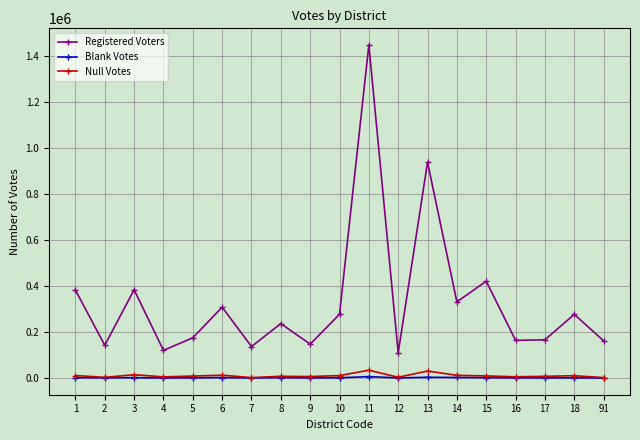

What is the value of the Null Votes point at the 12th from the left?

4225